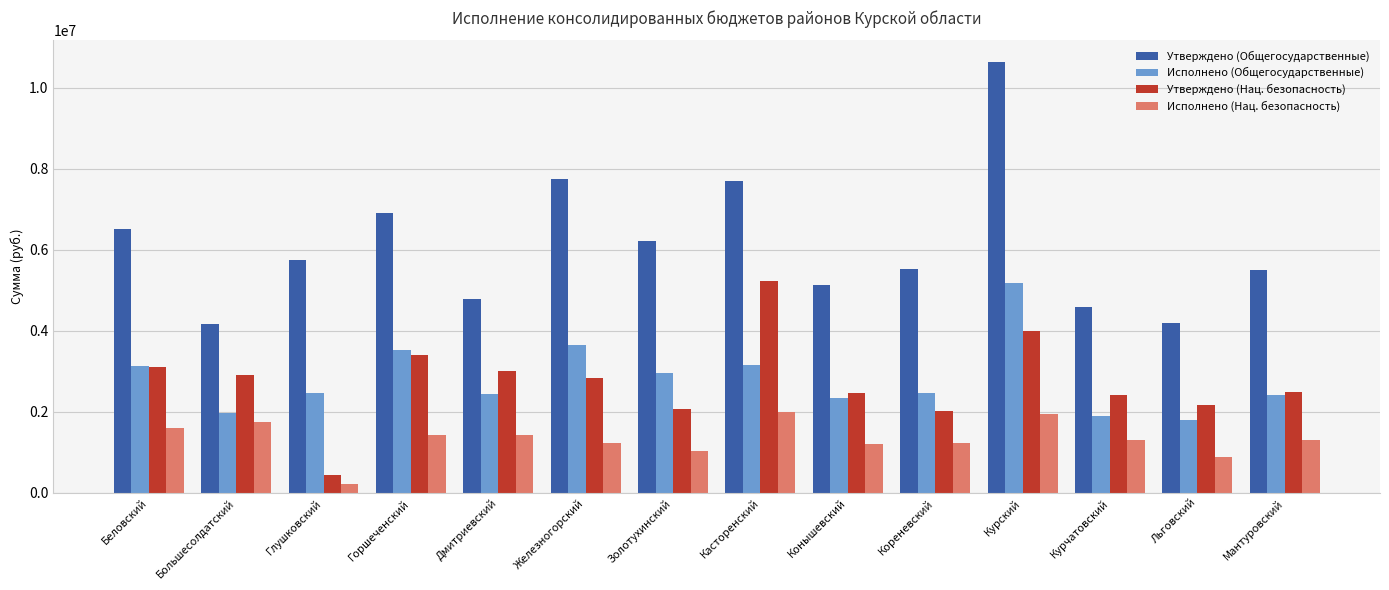

The Утверждено (Нац. безопасность) series shows 1138655.5 at Льговский. True or false?

False